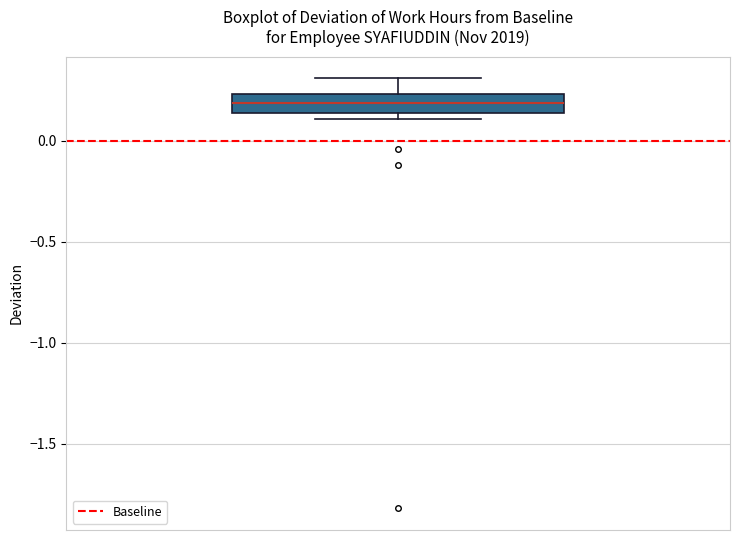

Read this box plot against the y-axis: the position of the median line, the range covered by the box, and the ends of both whiskers. The values are not printed on the chart, so give them approximately, as read against the axis.

median 0.20, box 0.15 to 0.25, whiskers 0.10 to 0.30